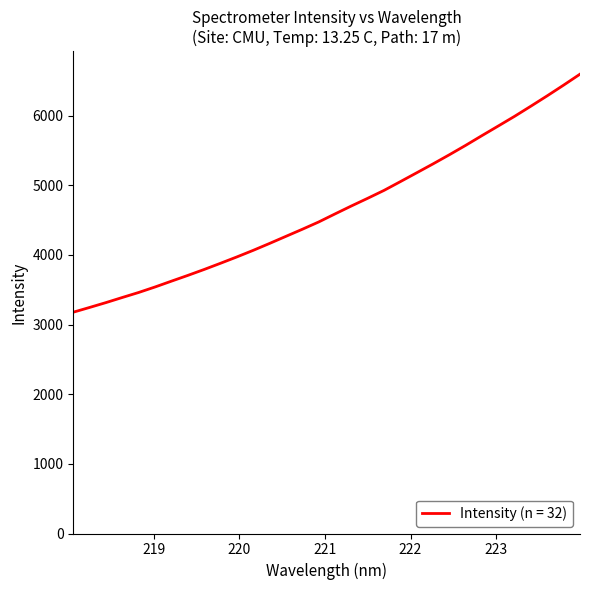

What is the maximum value shown in the chart?

6593.7